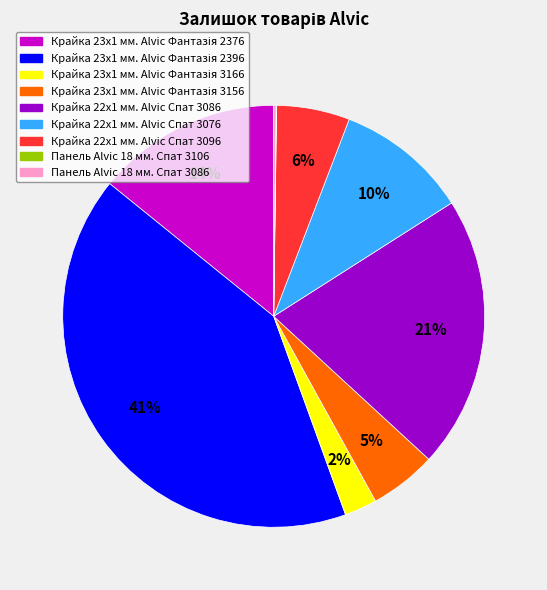

To the nearest percent, what is the average slice percentage?

11%